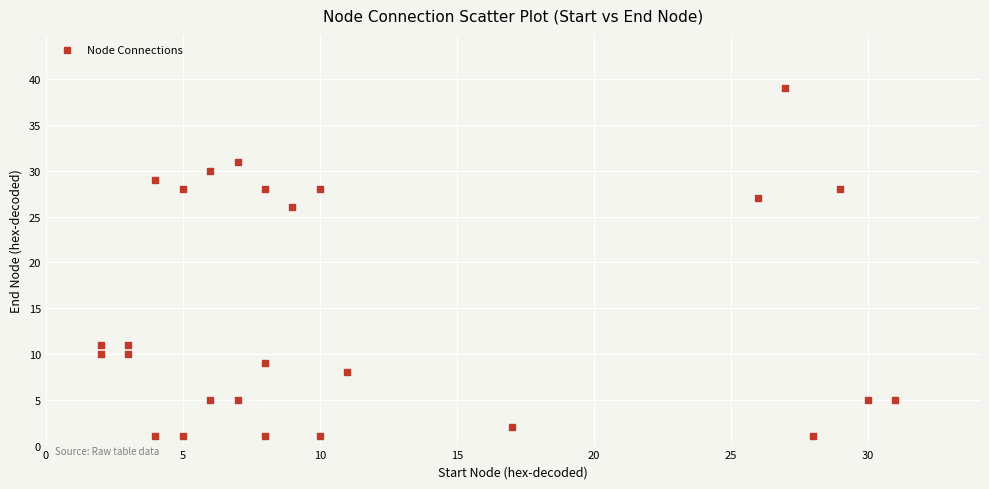

What is the range of Y values (max minus min)?

38